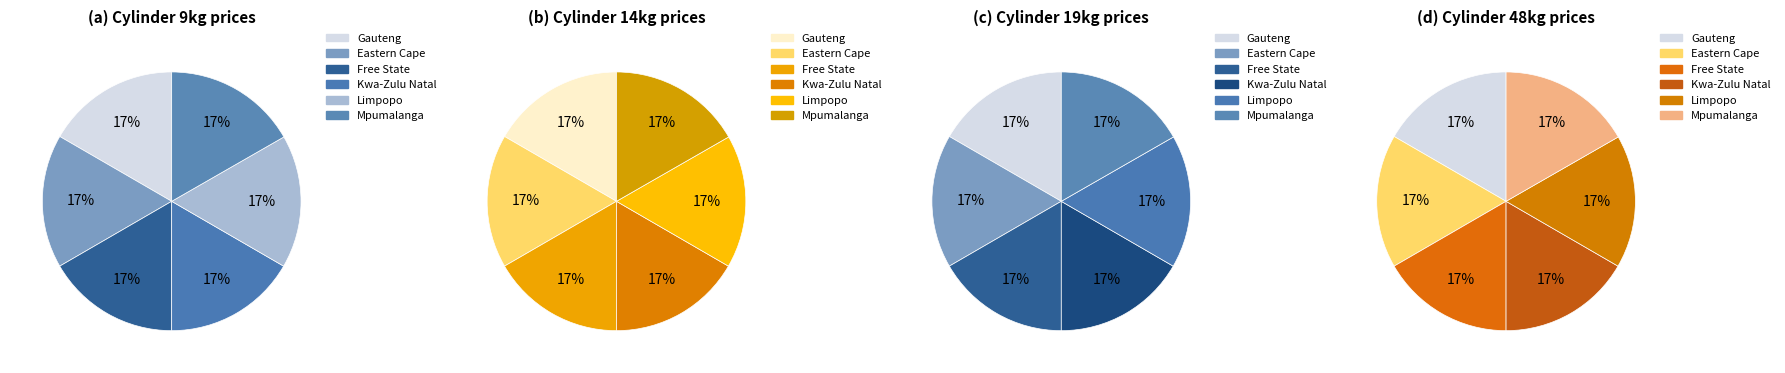

The Mpumalanga slice represents 17% of the pie. True or false?

True